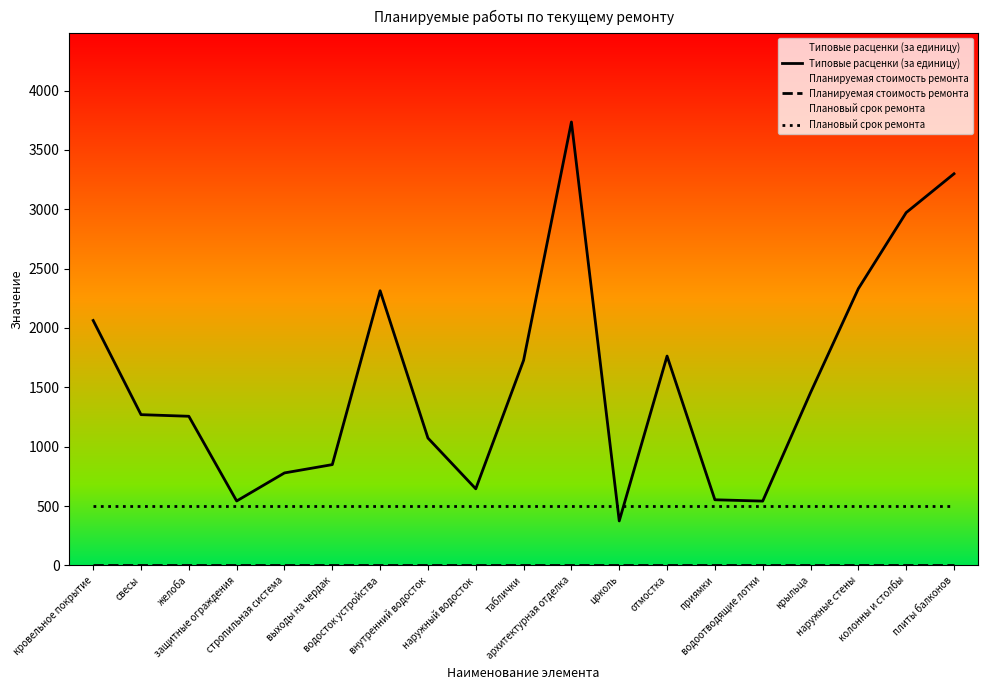

Is it true that Типовые расценки (за единицу) equals 6026.1 at архитектурная отделка?

False